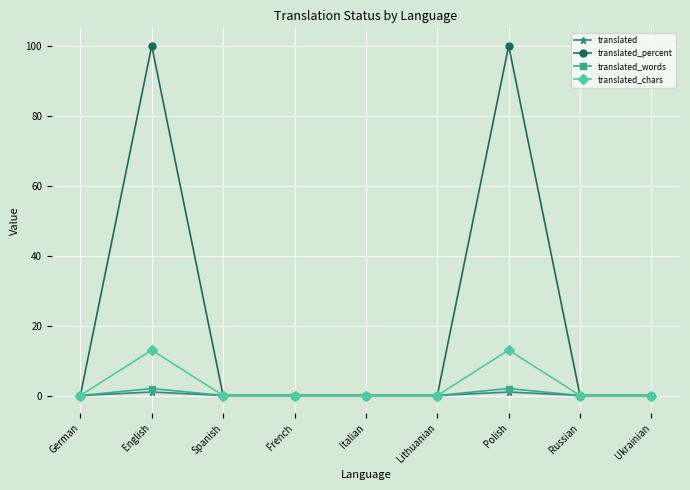

What is the maximum value for translated_chars?

13